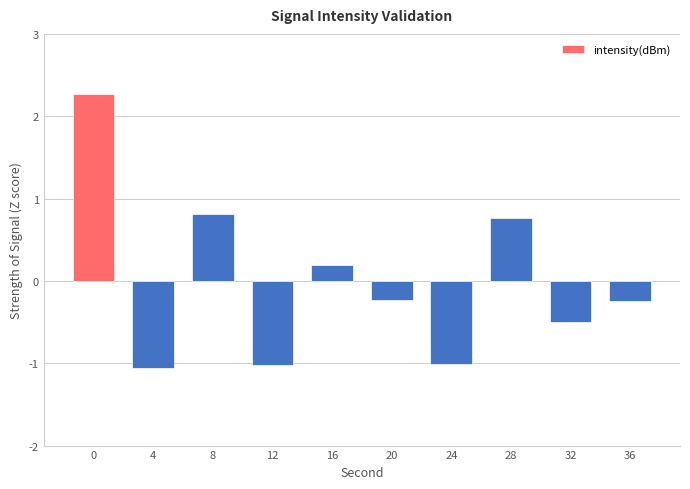

Reading left to right, extract all data points from this chart.

2.3	-1.1	0.8	-1.0	0.2	-0.2	-1.0	0.8	-0.5	-0.2